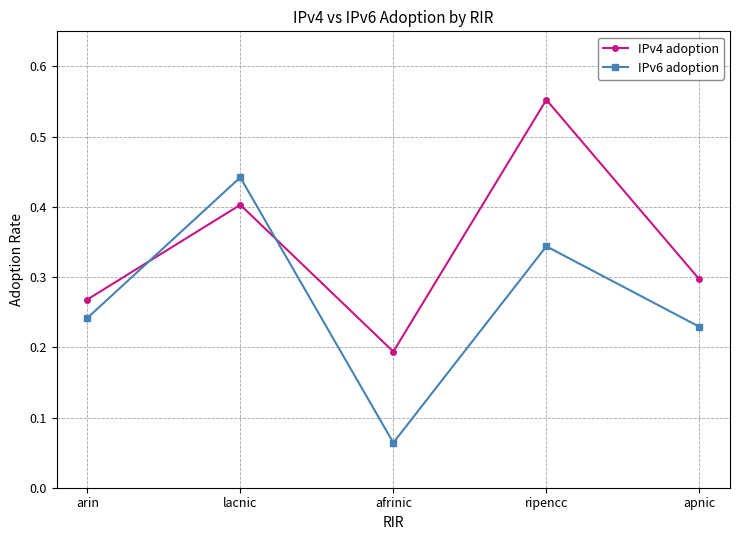

True or false: IPv4 adoption and IPv6 adoption cross at least once.

True